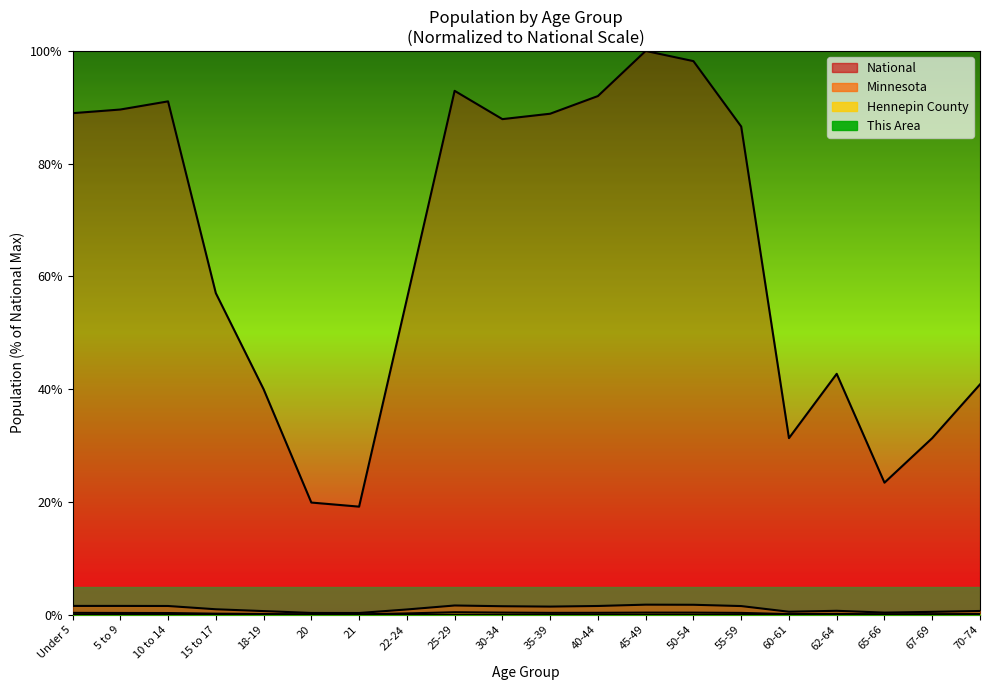

What is the total value across all series at 5 to 9?

91.5